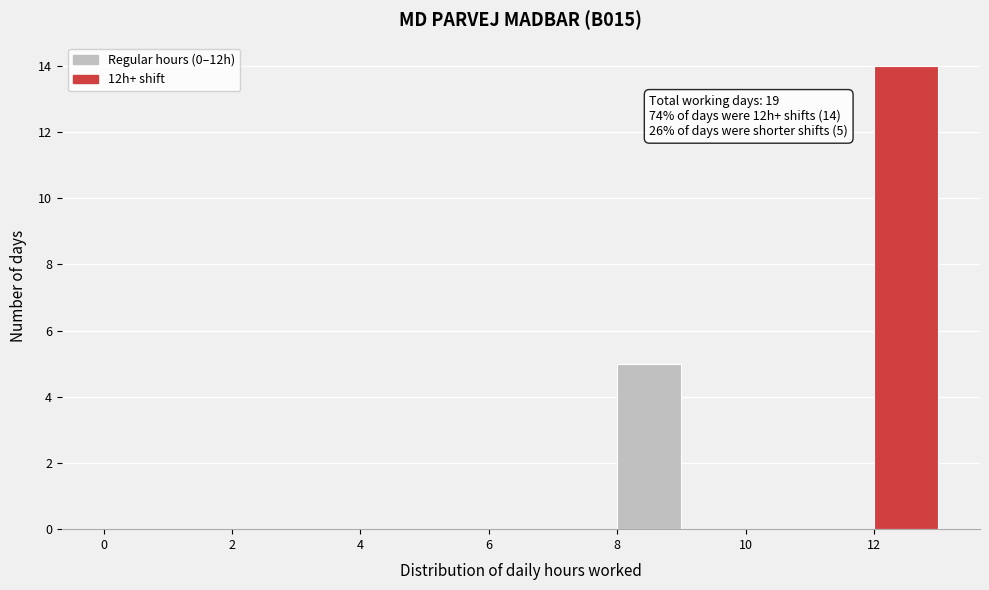

Which range on the x-axis has the tallest bar?

12 to 13